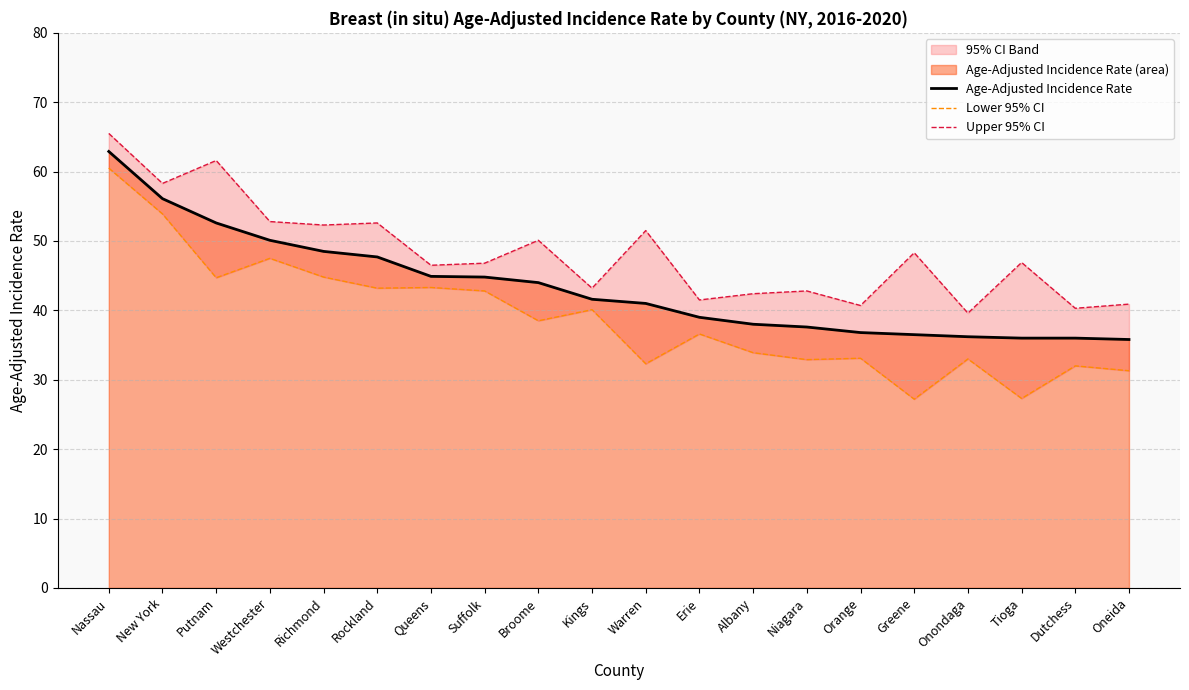

Reading left to right, what are all the values shown in this chart?

Age-Adjusted Incidence Rate: 62.9	56.1	52.6	50.1	48.5	47.7	44.9	44.8	44.0	41.6	41.0	39.0	38.0	37.6	36.8	36.5	36.2	36.0	36.0	35.8
Lower 95% CI: 60.5	53.9	44.7	47.5	44.8	43.2	43.3	42.8	38.5	40.1	32.3	36.6	33.9	32.9	33.1	27.2	33.0	27.3	32.0	31.3
Upper 95% CI: 65.5	58.3	61.6	52.8	52.3	52.6	46.5	46.8	50.1	43.2	51.5	41.5	42.4	42.8	40.7	48.3	39.6	46.9	40.3	40.9